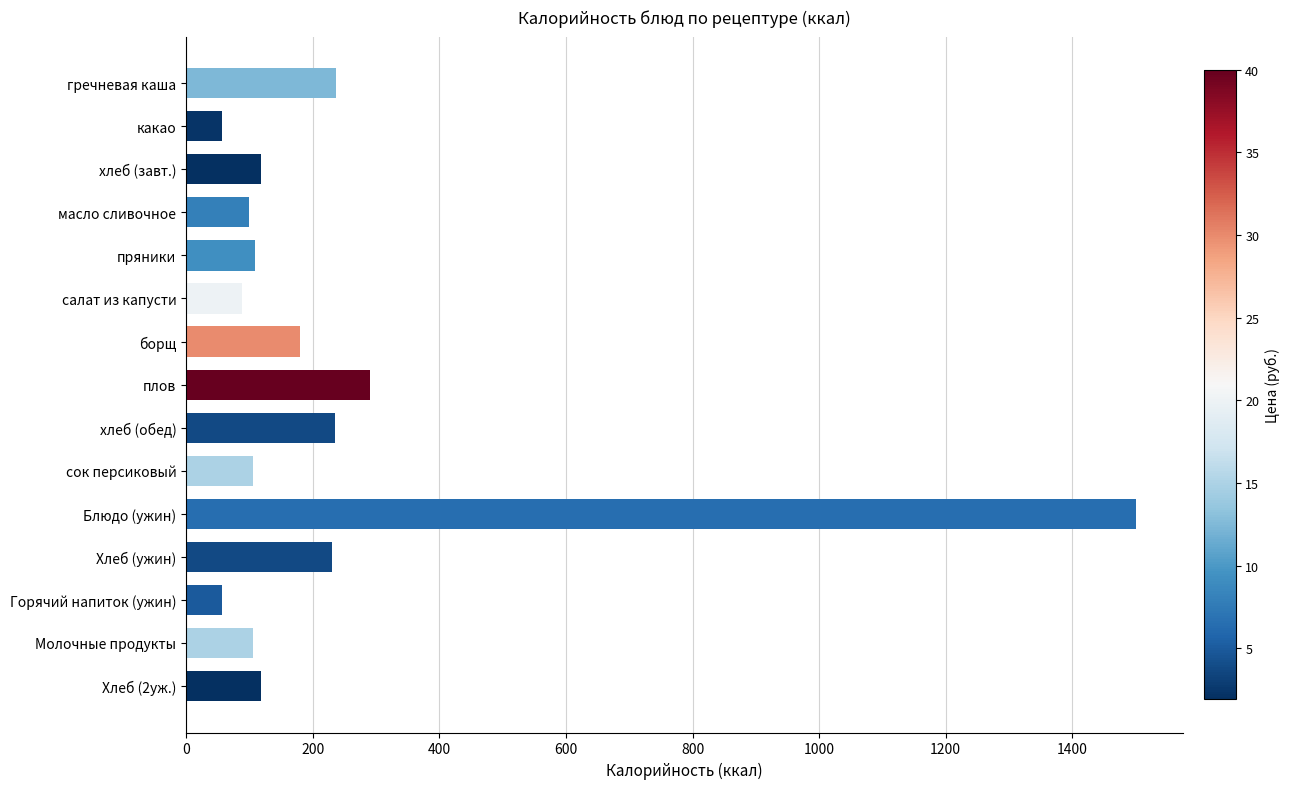

What is the approximate value at салат из капусти?

88.0